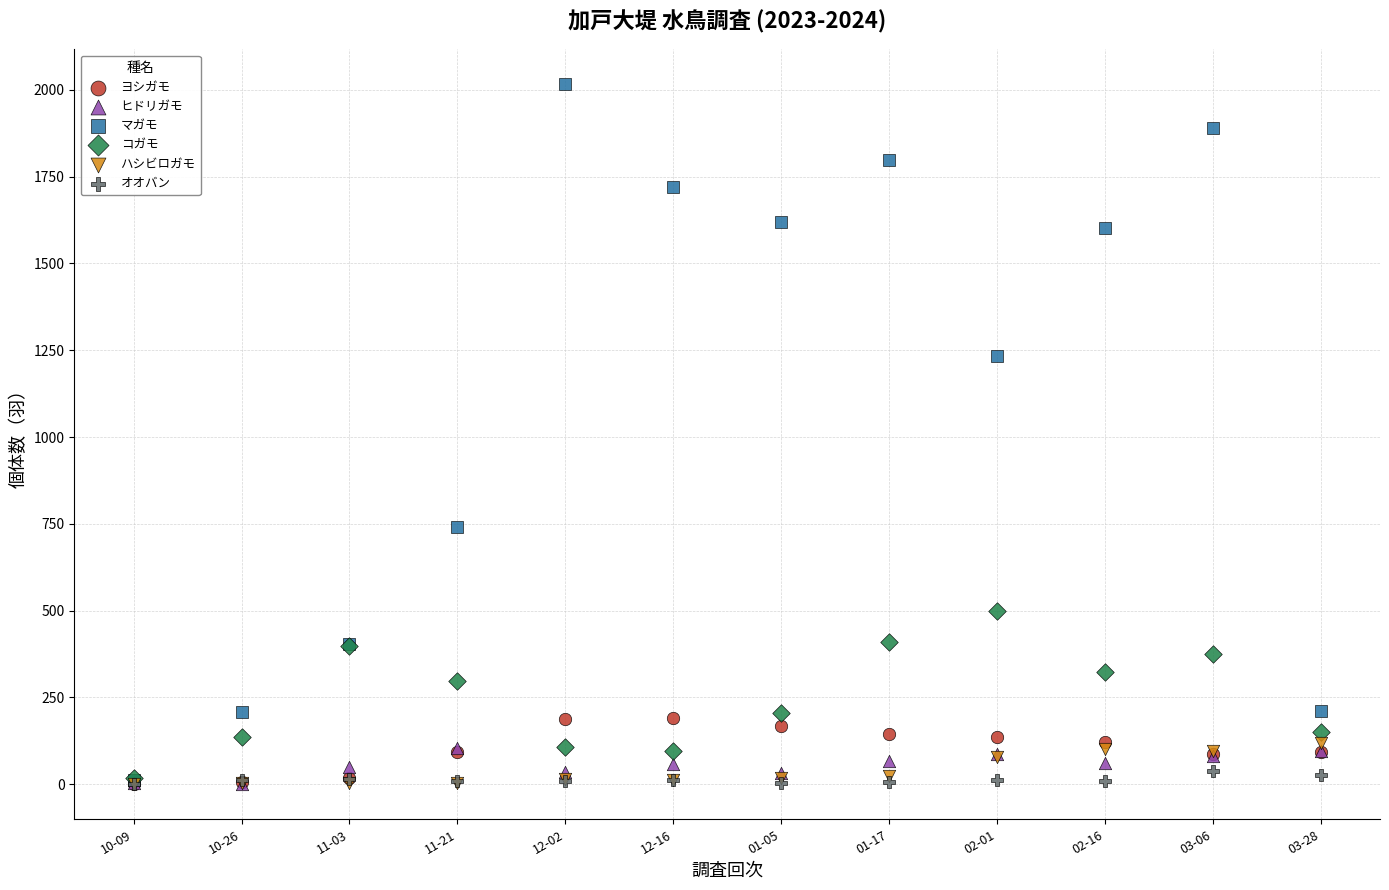

Across all series, what Y value is closest to 1008?

1234